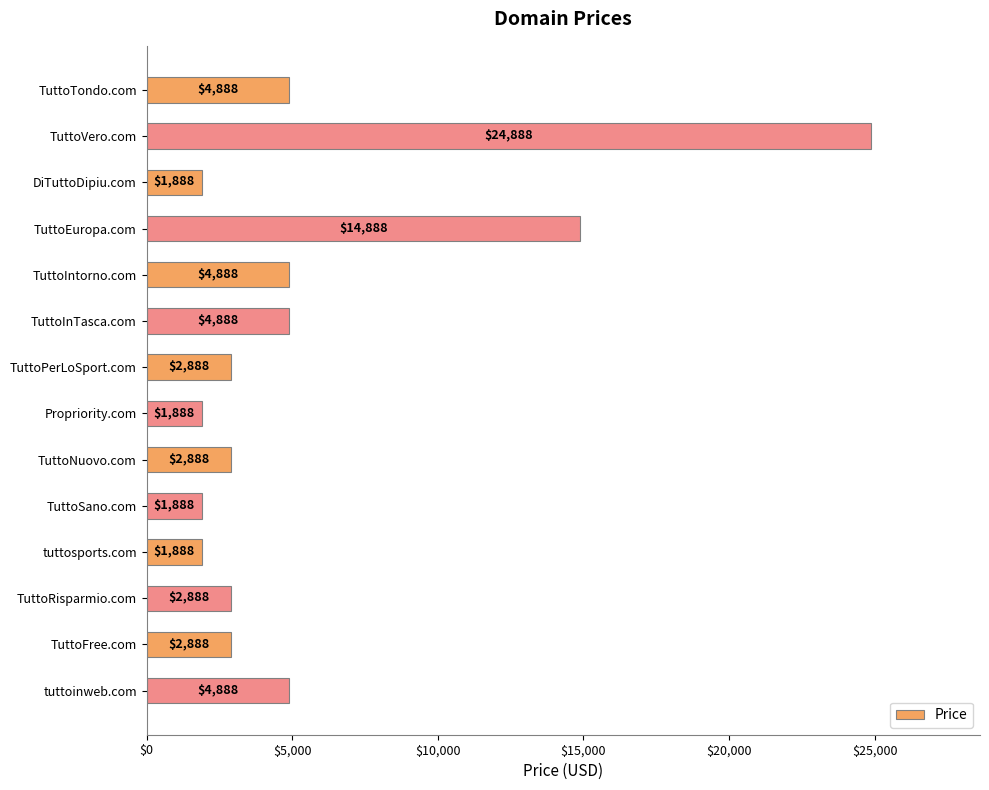

What is the approximate value at TuttoNuovo.com, to the nearest 10?

2890